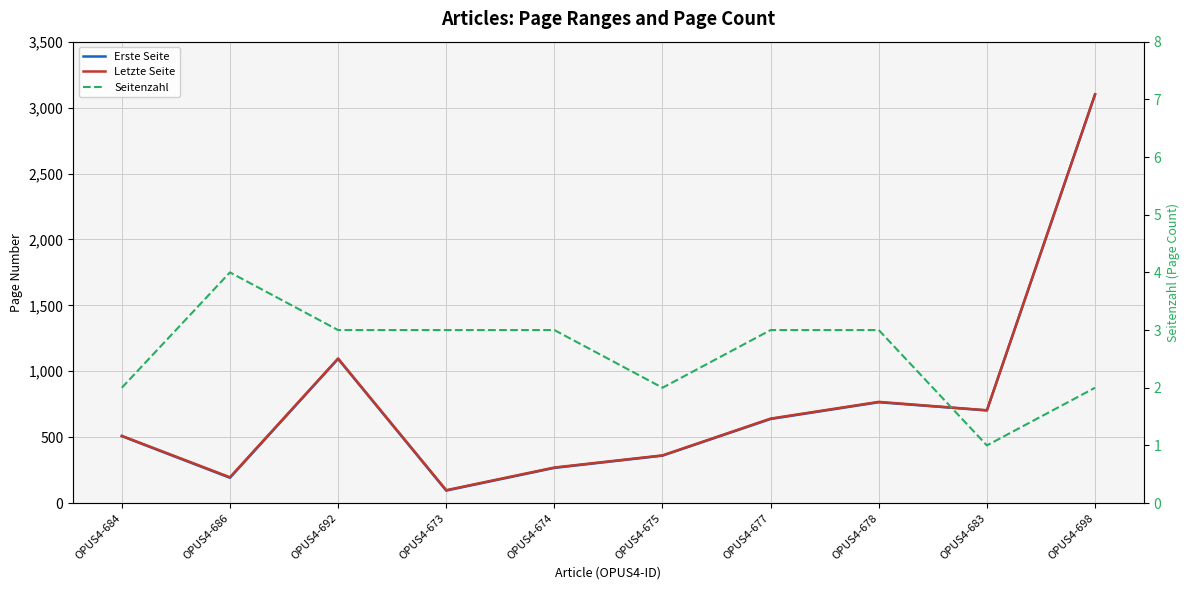

What is the total value across all series at OPUS4-673?

196